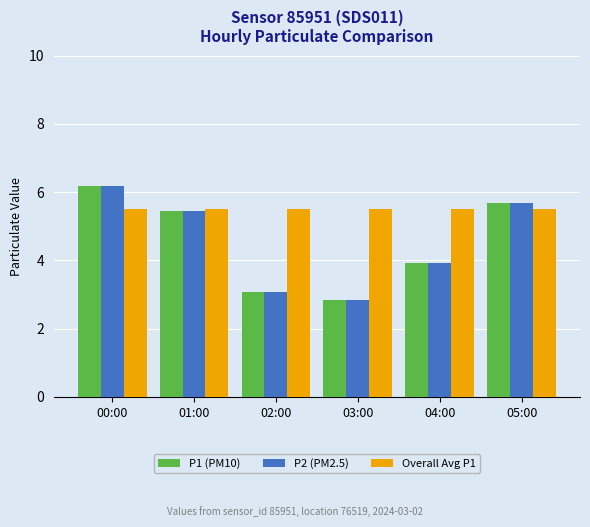

How many values in the P2 (PM2.5) series are below 5?

3